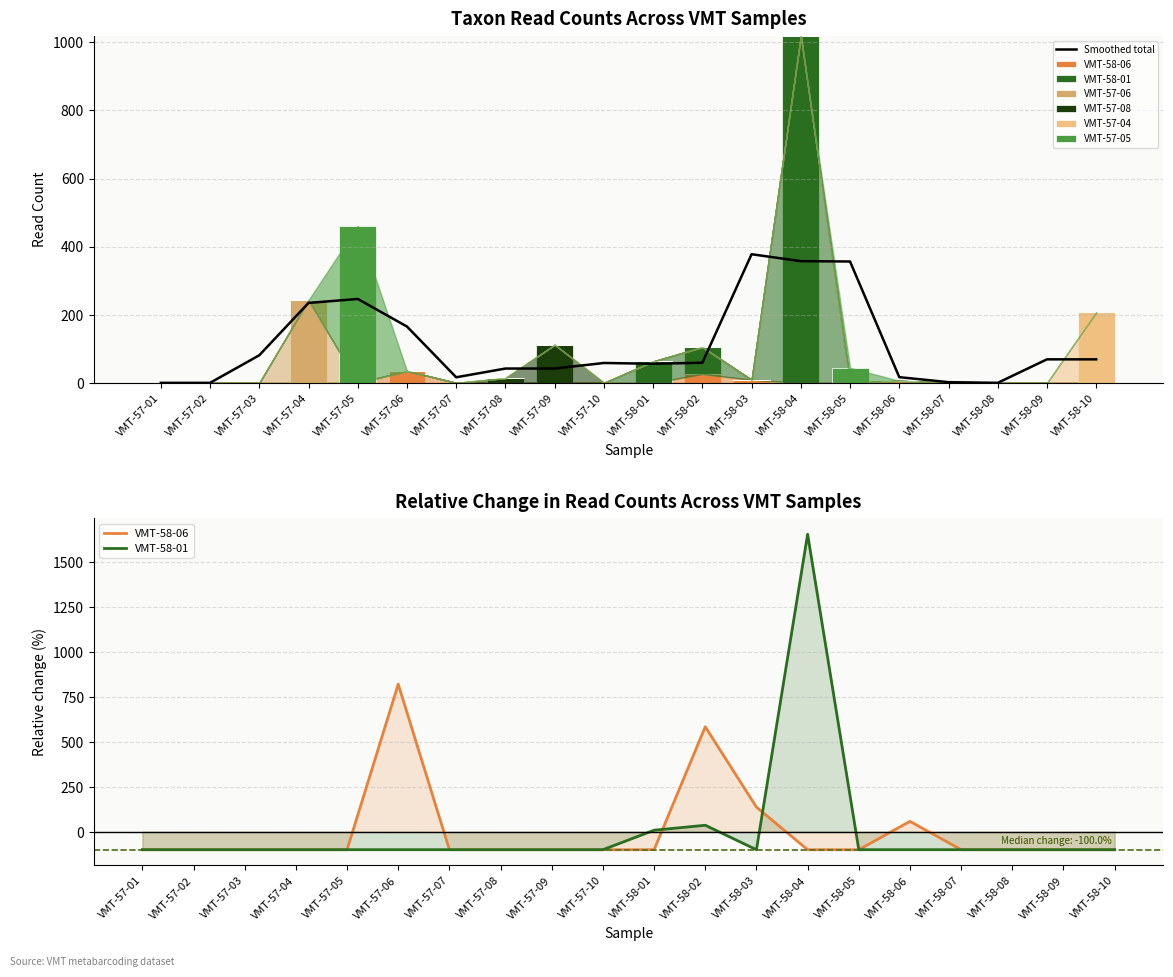

How many categories are shown in the chart?

20